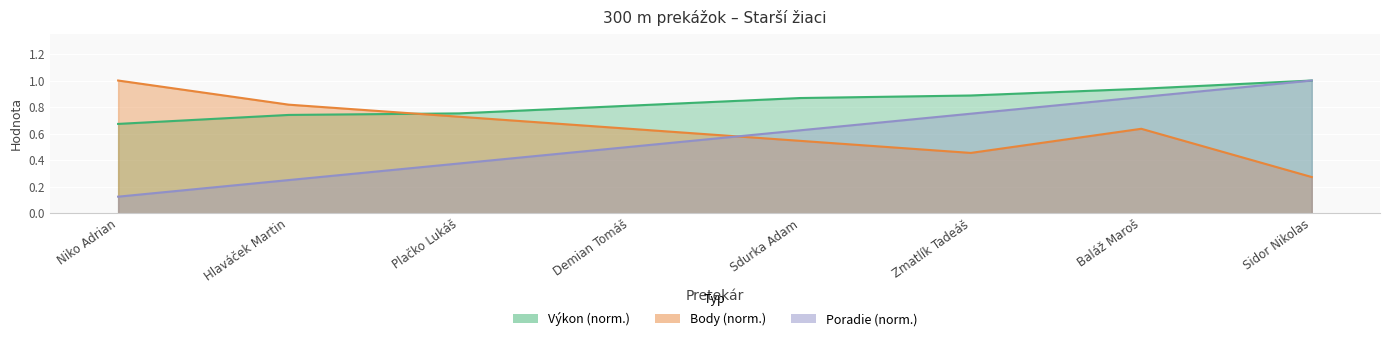

How many categories are shown in the chart?

8